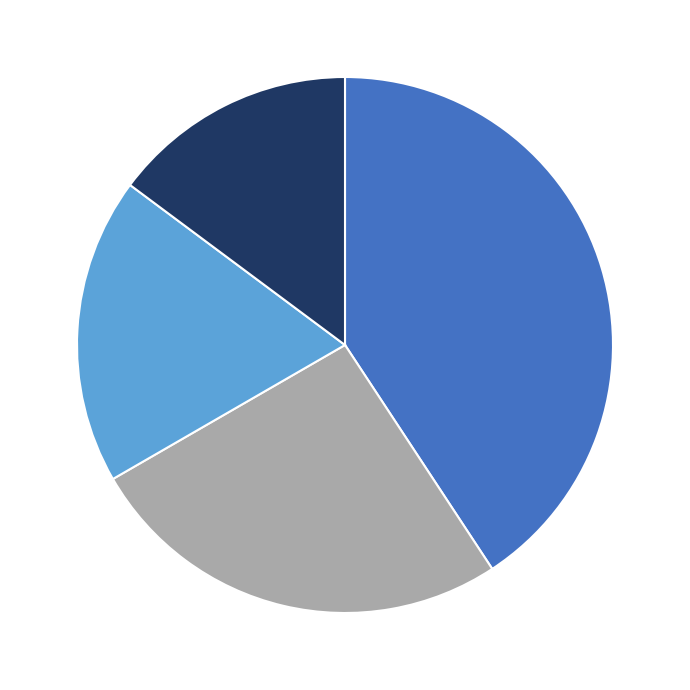

Is there any slice that represents more than half of the pie?

No